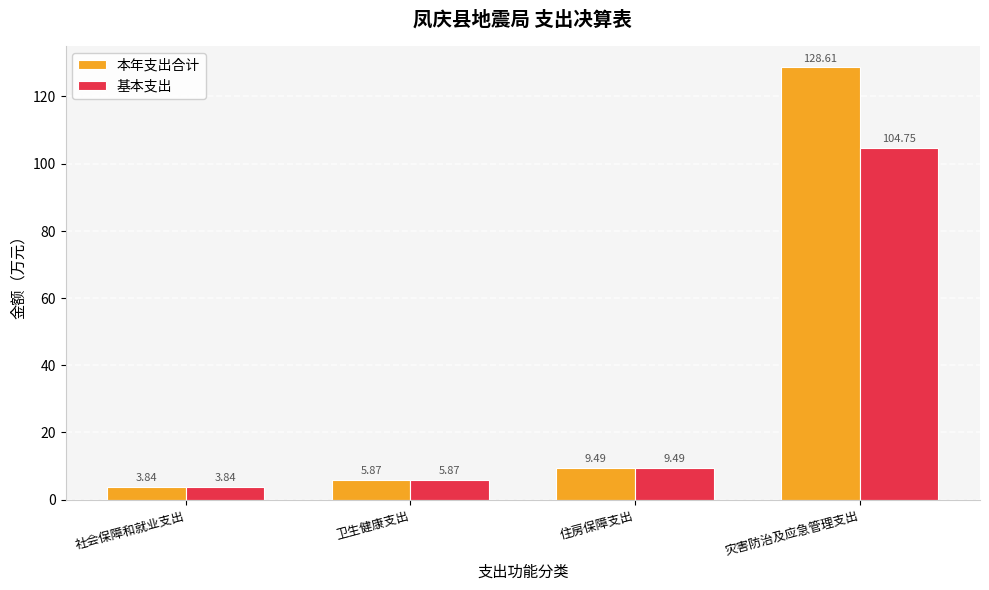

At how many categories does at least one series exceed 109?

1